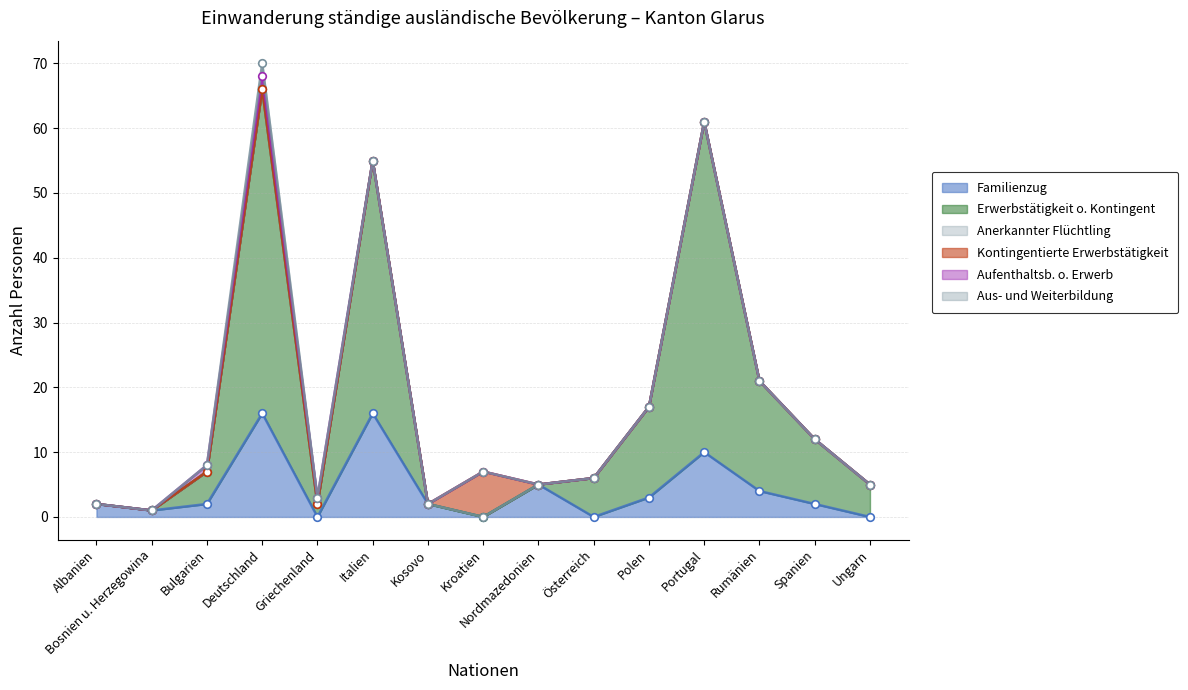

Which series reaches the minimum Y coordinate?

Familienzug